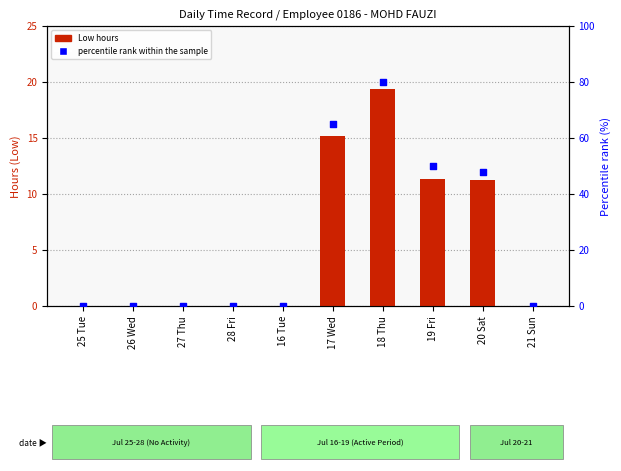

At how many categories does at least one series exceed 26?

4